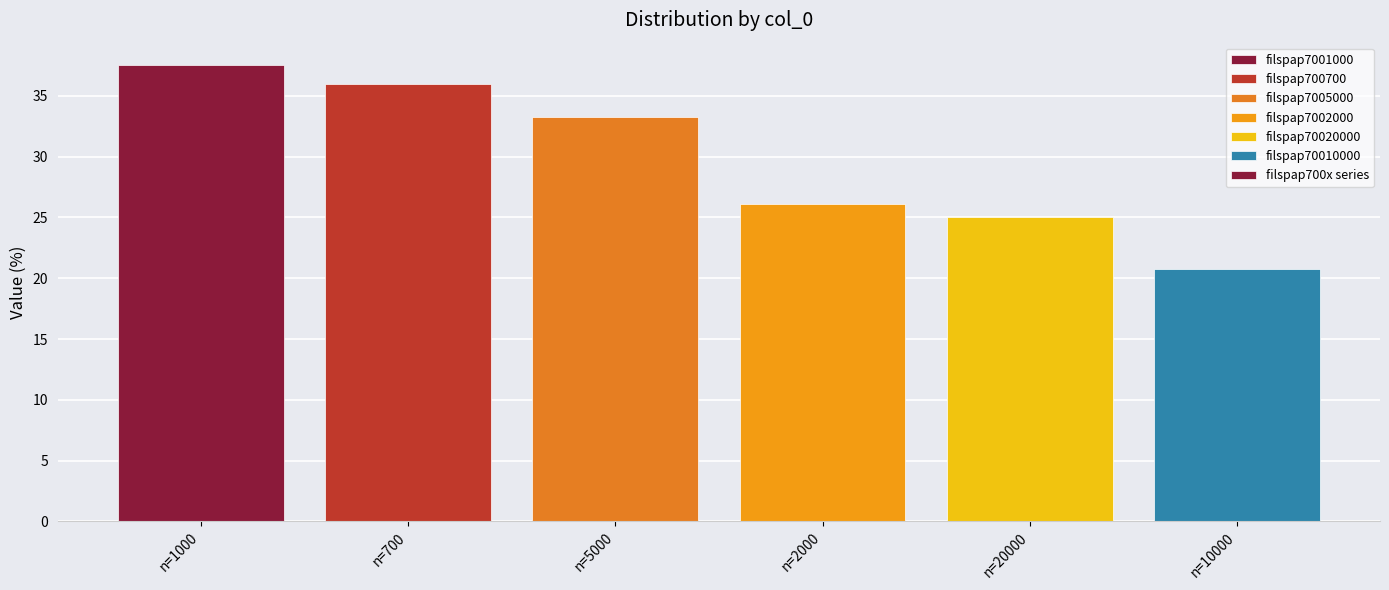

What is the smallest value displayed?

20.8